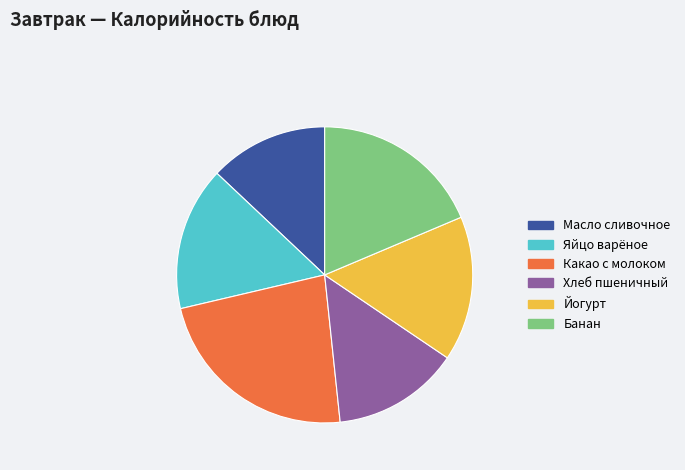

Count the number of slices in the pie.

6